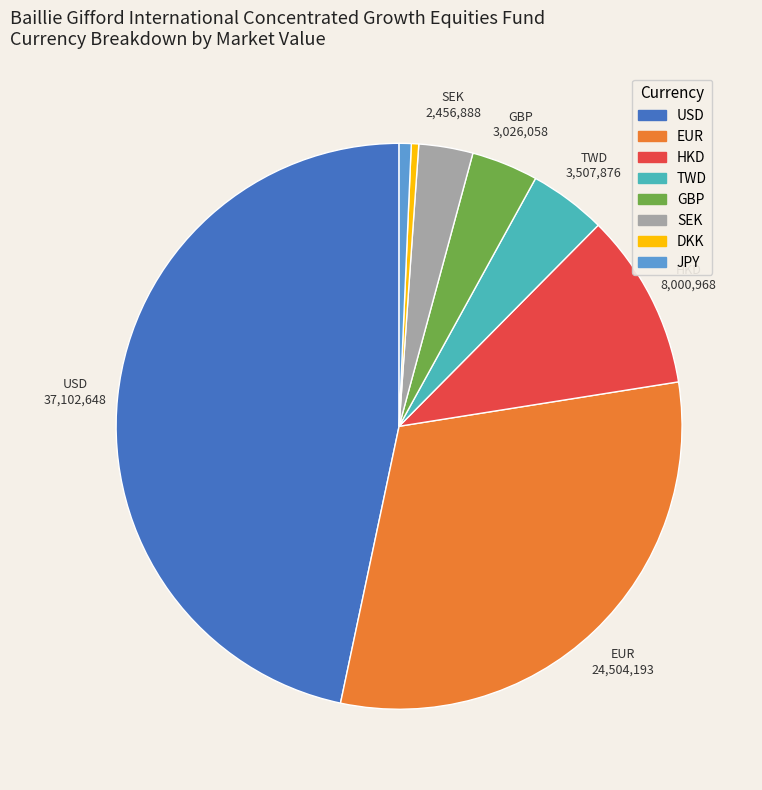

Which slice is the largest?

USD